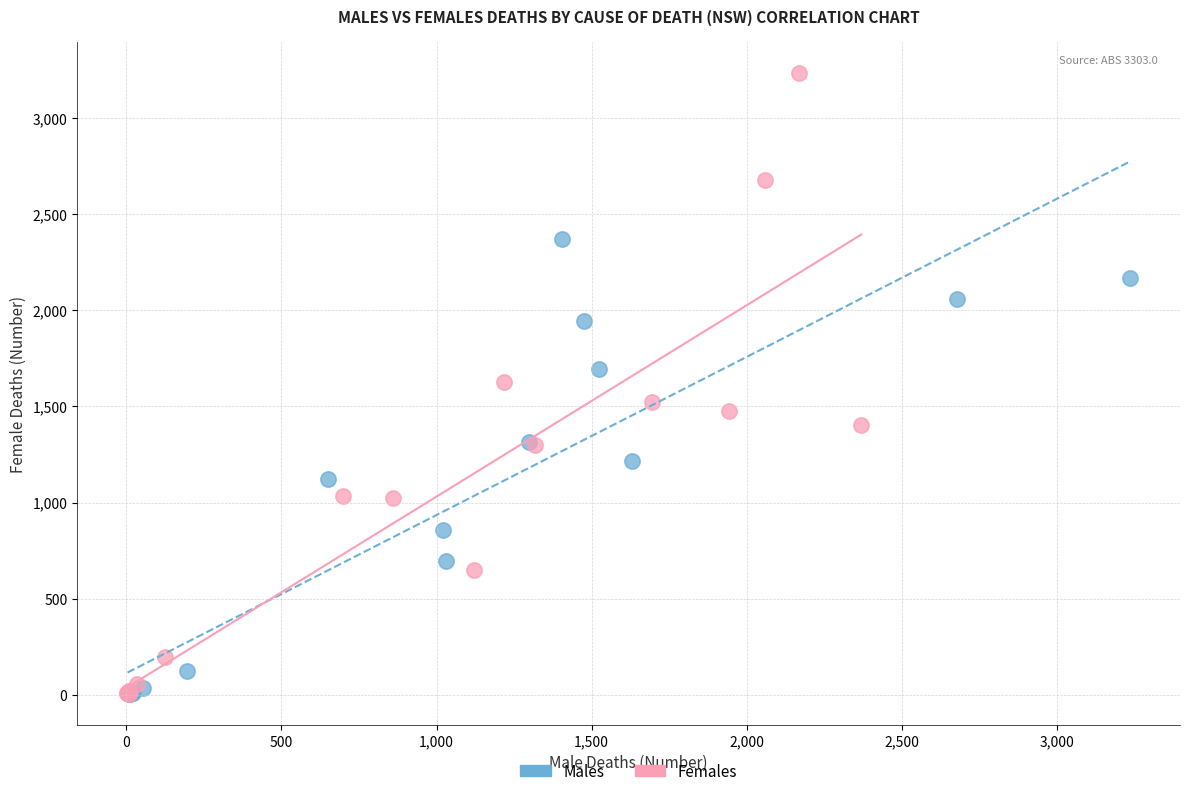

Which series has the largest Y range (max minus min)?

Females